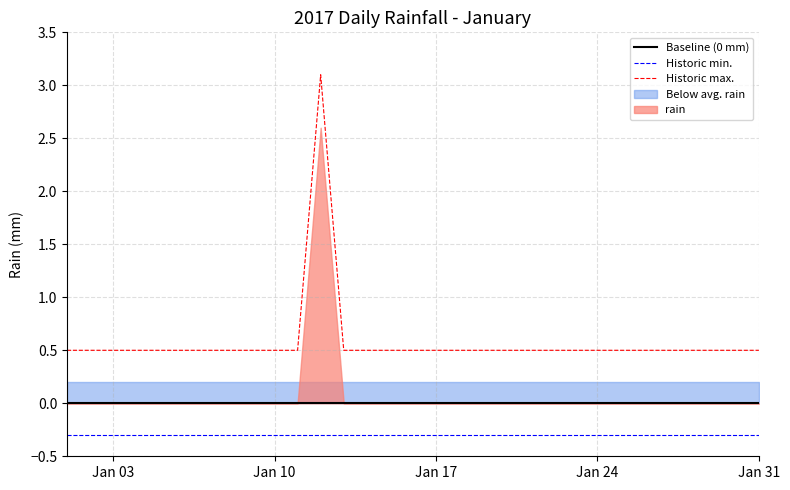

What is the lowest value of the Historic min. series?

-0.3